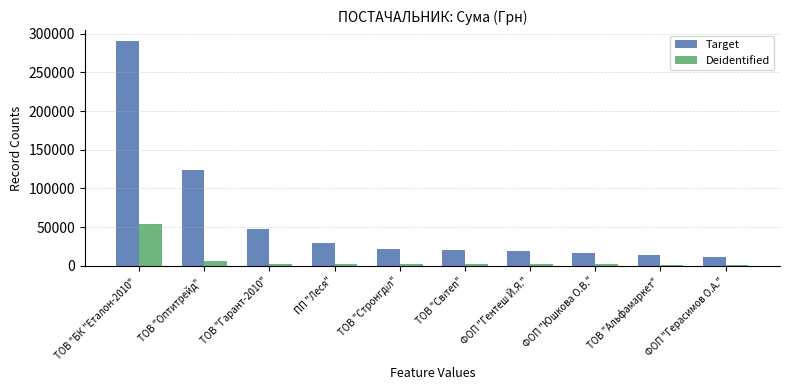

Rank the series at ФОП "Гентеш Й.Я." from highest to lowest value.

Target, Deidentified